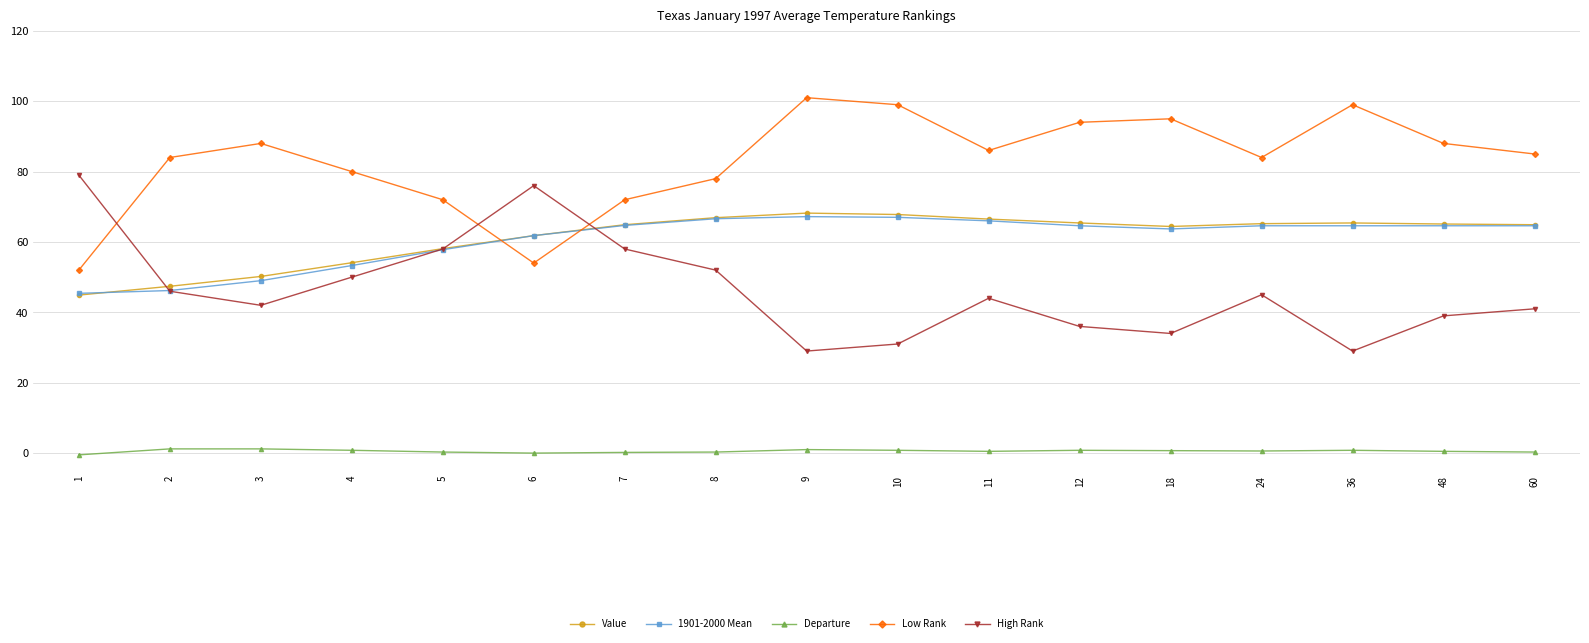

True or false: 1901-2000 Mean has a value of 24.4 at 48.

False